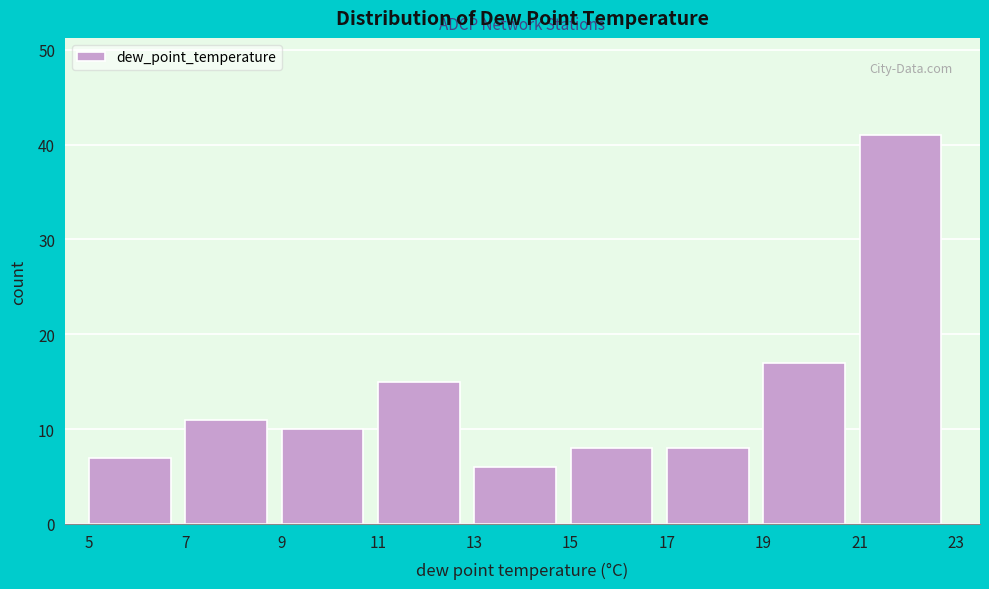

Reading left to right, list every bar in this chart as the range it spans on the x-axis followed by its height. The values are not printed on the chart, so give them approximately, as read against the axis.

5 to 7: 7
7 to 9: 11
9 to 11: 10
11 to 13: 15
13 to 15: 6
15 to 17: 8
17 to 19: 8
19 to 21: 17
21 to 23: 41